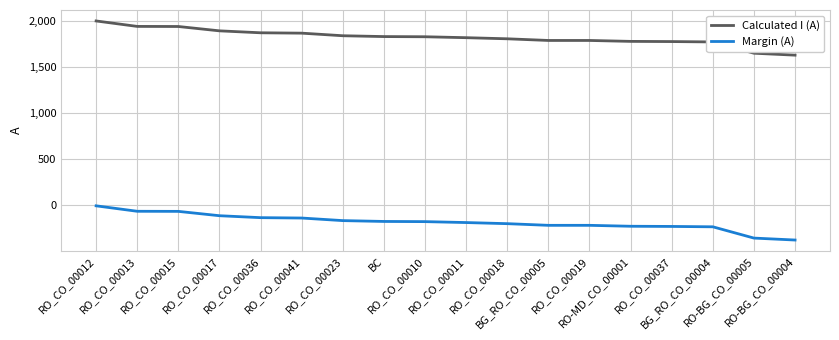

List the series in order of their peak value, lowest first.

Margin (A), Calculated I (A)